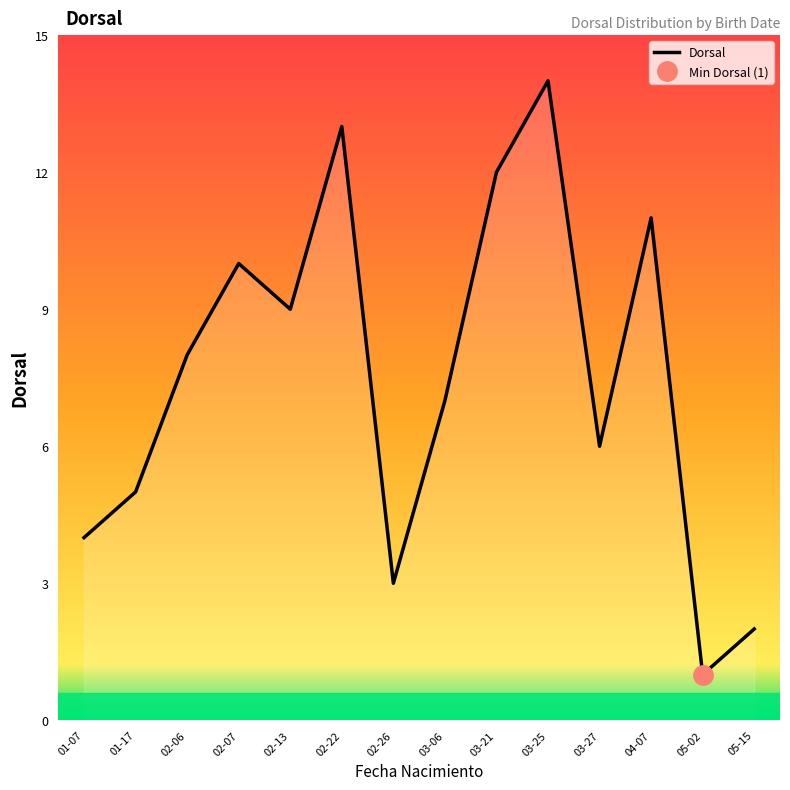

At which category does the data reach its first local valley?

02-13